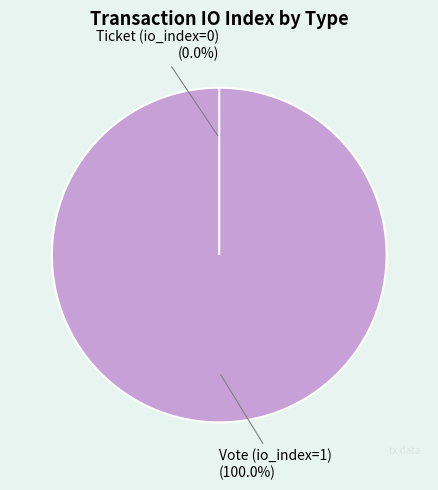

Rank the categories by value from highest to lowest.

Vote (io_index=1), Ticket (io_index=0)